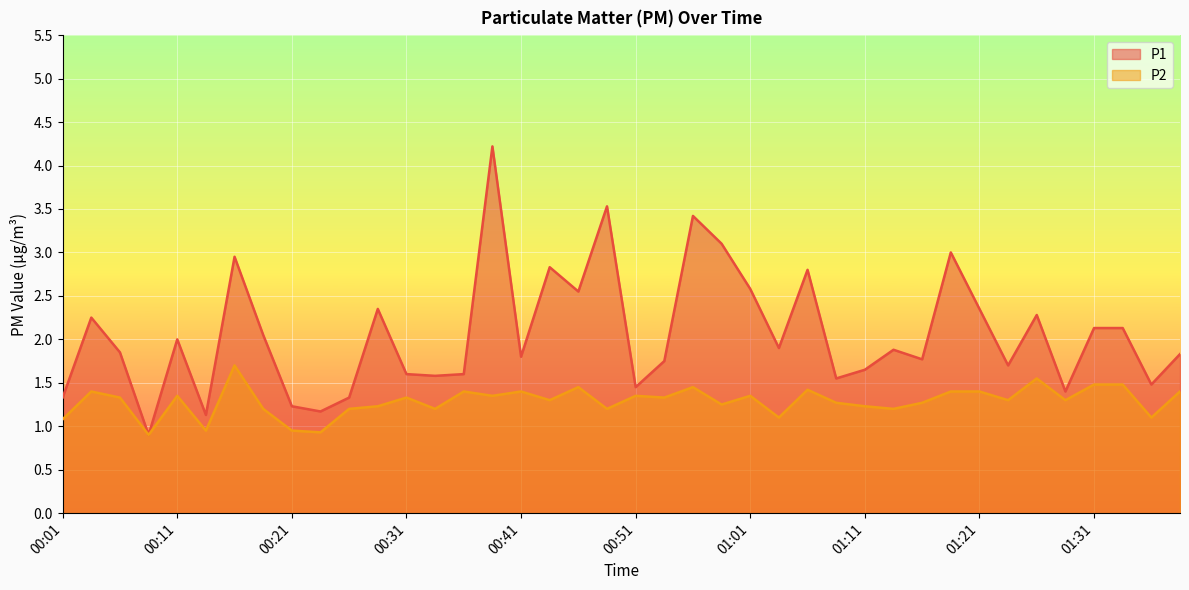

The value of P1 at 00:59 is 3.1. True or false?

True